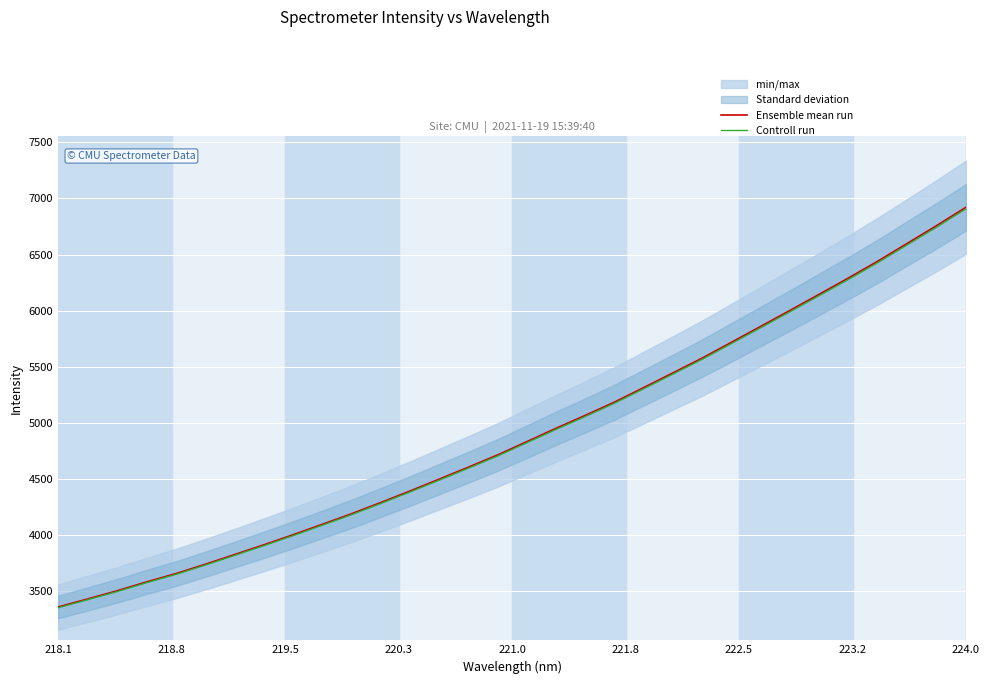

How many lines are shown in the chart?

2